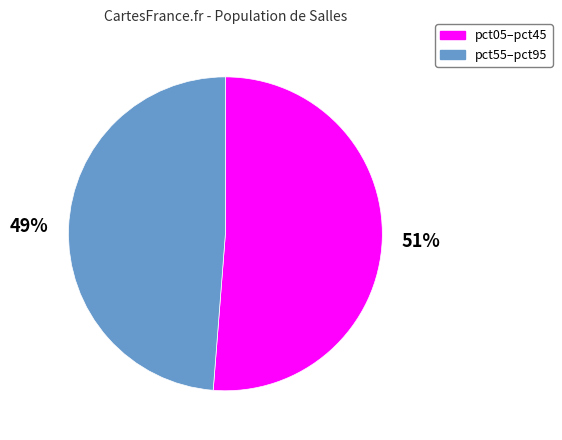

To the nearest percent, what is the average slice percentage?

50%